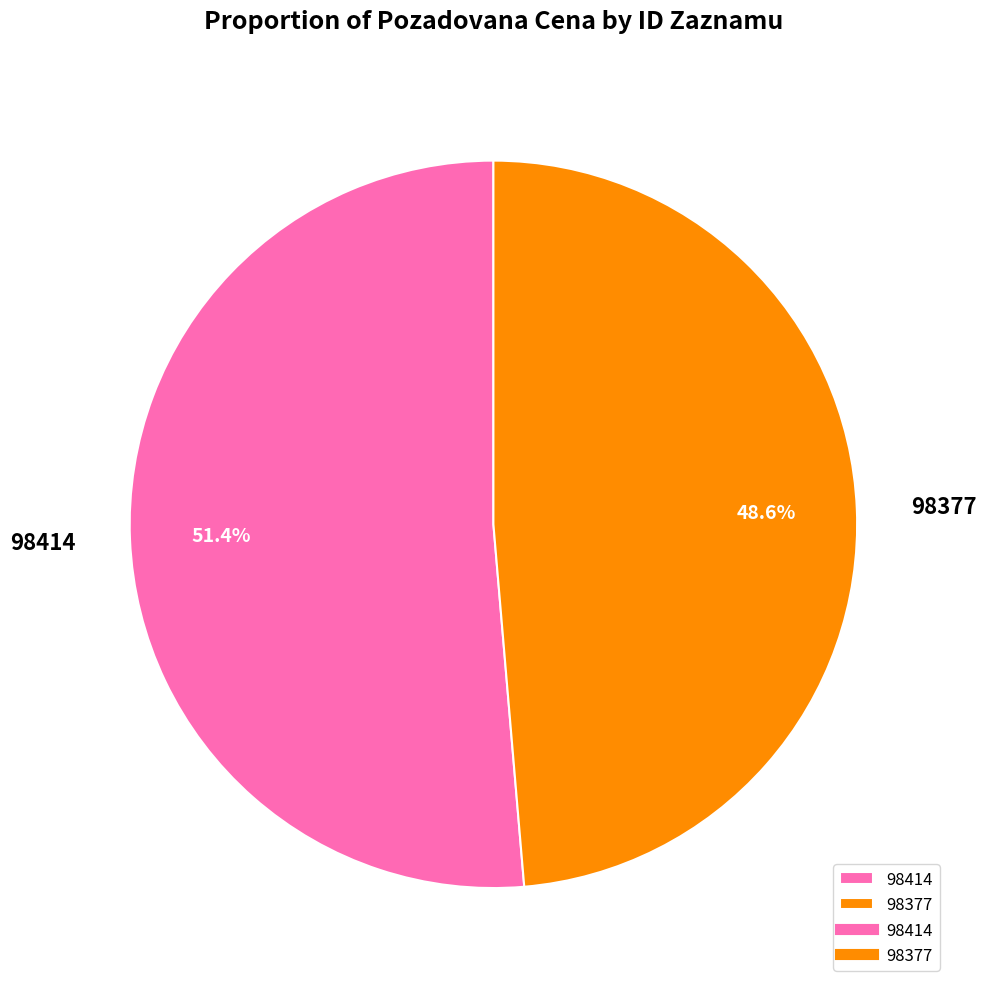

To the nearest percent, what percentage of the pie is 98377?

49%